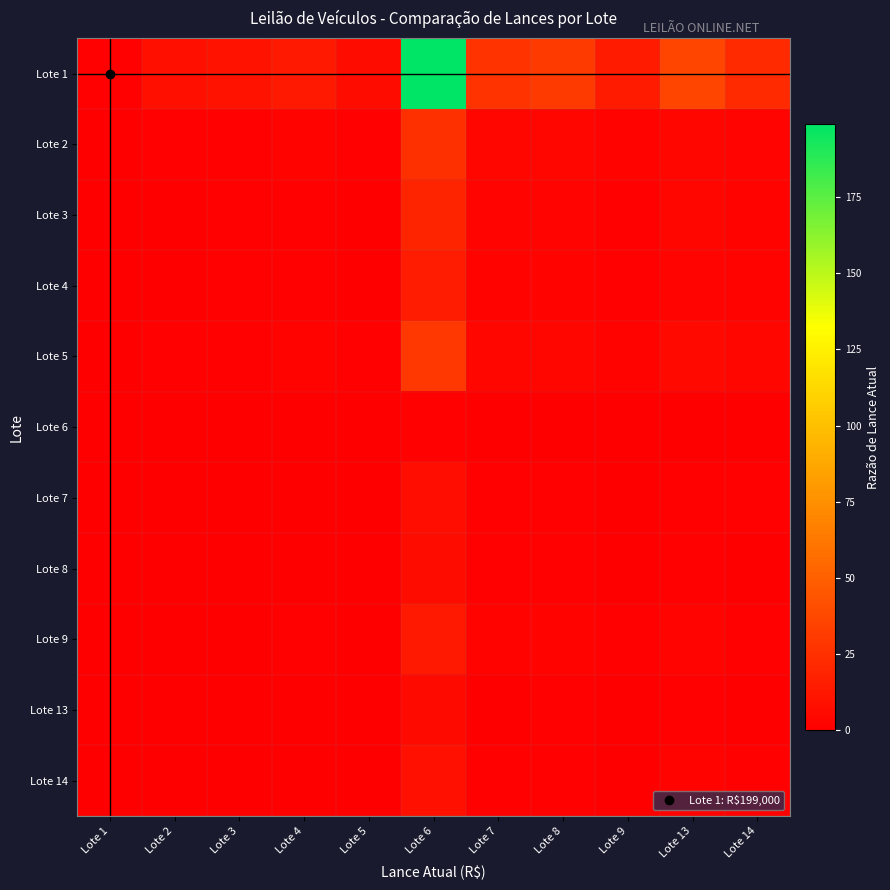

Rank the series at Lote 1 from highest to lowest value.

Lote 1, Lote 5, Lote 2, Lote 3, Lote 4, Lote 9, Lote 14, Lote 7, Lote 8, Lote 13, Lote 6